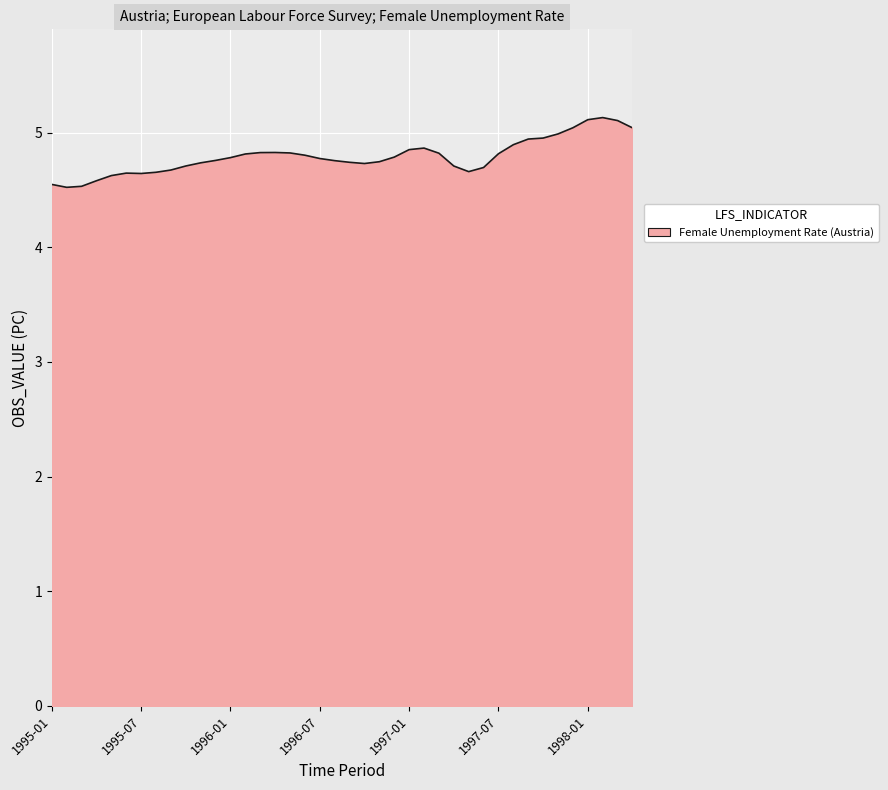

What is the difference between the maximum and minimum values?

0.6